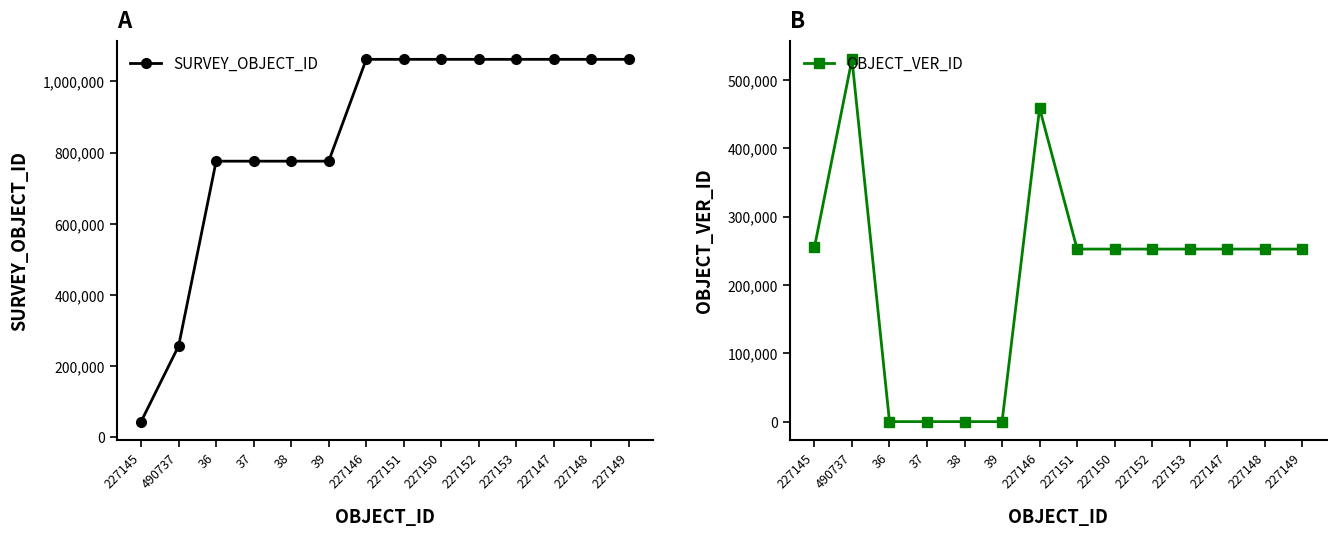

Rank the categories by OBJECT_VER_ID value from lowest to highest.

36, 37, 38, 39, 227148, 227149, 227147, 227152, 227150, 227151, 227153, 227145, 227146, 490737